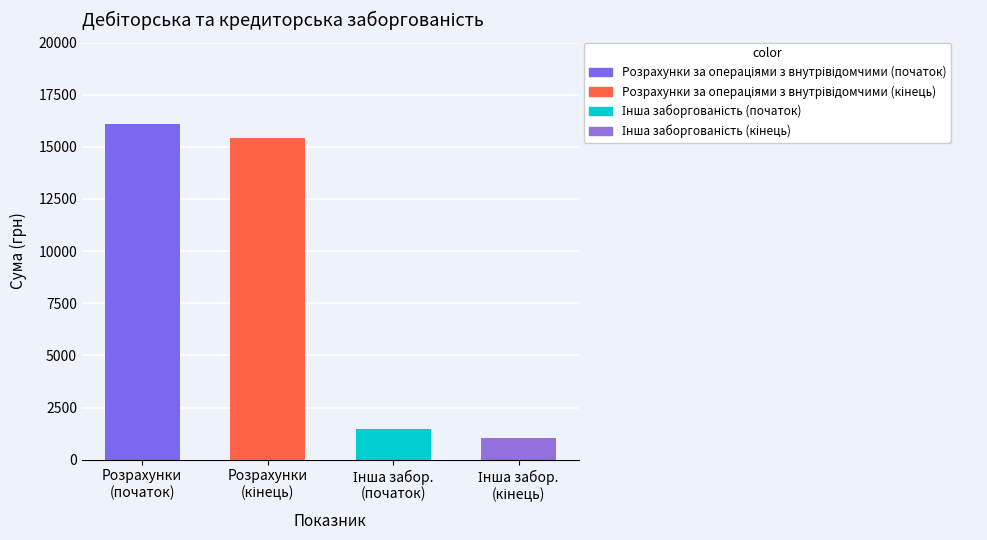

Is it true that Розрахунки за операціями з внутрівідомчими equals 21677.4 at На кінець звітного періоду?

False